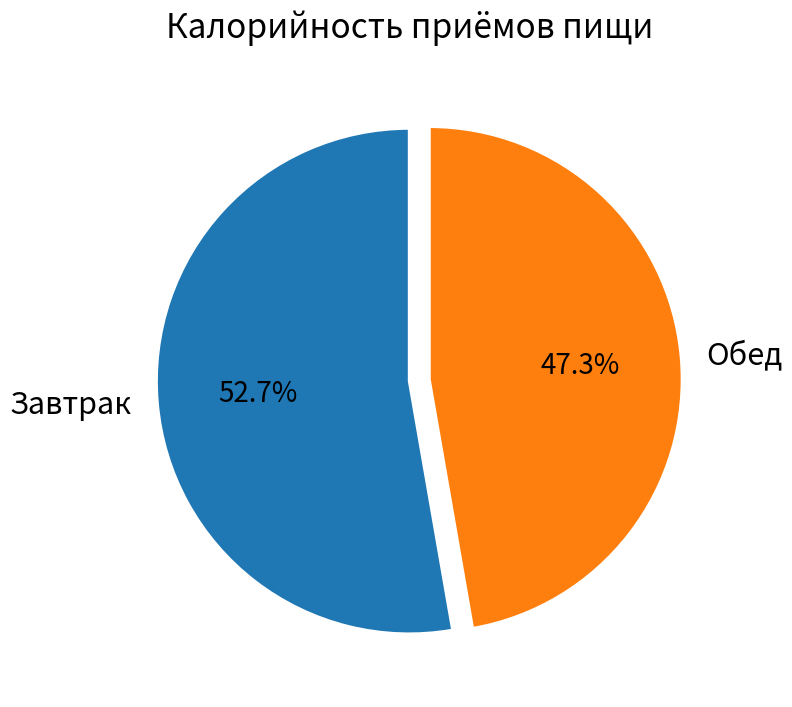

What percentage is the Завтрак slice, to the nearest percent?

53%